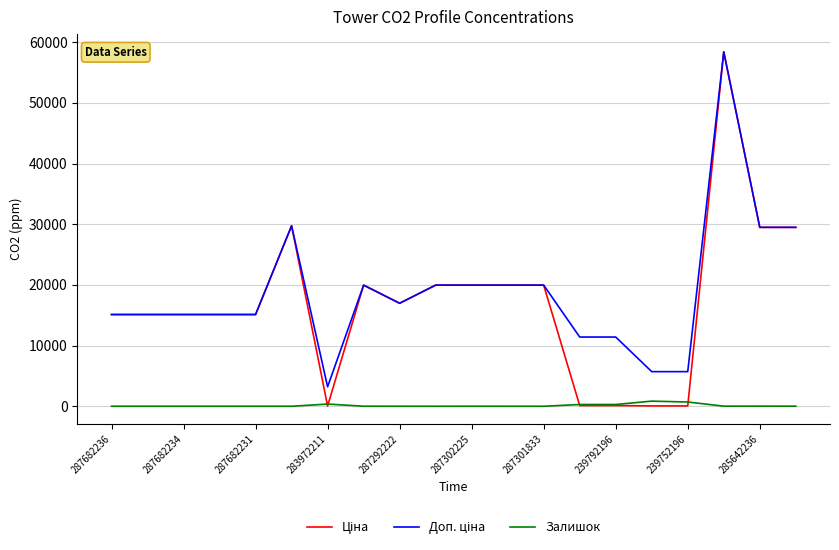

What is the maximum value shown in the chart?

58426.5